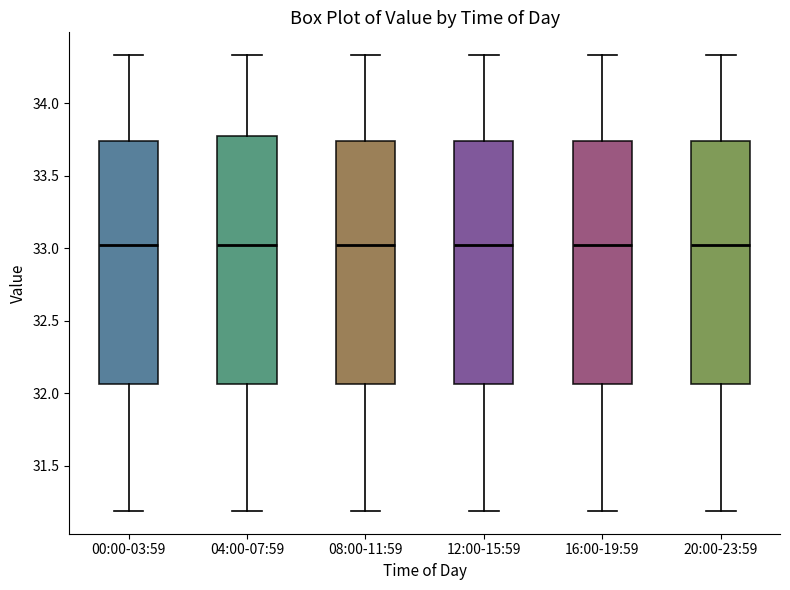

Reading left to right, transcribe this box plot: for each box, give where its median line is, the range the box spans, and where its two whiskers end, as read against the y-axis. The values are not printed on the chart, so give them approximately, as read against the axis.

00:00-03:59: median 33.00, box 32.05 to 33.75, whiskers 31.20 to 34.35
04:00-07:59: median 33.00, box 32.05 to 33.80, whiskers 31.20 to 34.35
08:00-11:59: median 33.00, box 32.05 to 33.75, whiskers 31.20 to 34.35
12:00-15:59: median 33.00, box 32.05 to 33.75, whiskers 31.20 to 34.35
16:00-19:59: median 33.00, box 32.05 to 33.75, whiskers 31.20 to 34.35
20:00-23:59: median 33.00, box 32.05 to 33.75, whiskers 31.20 to 34.35